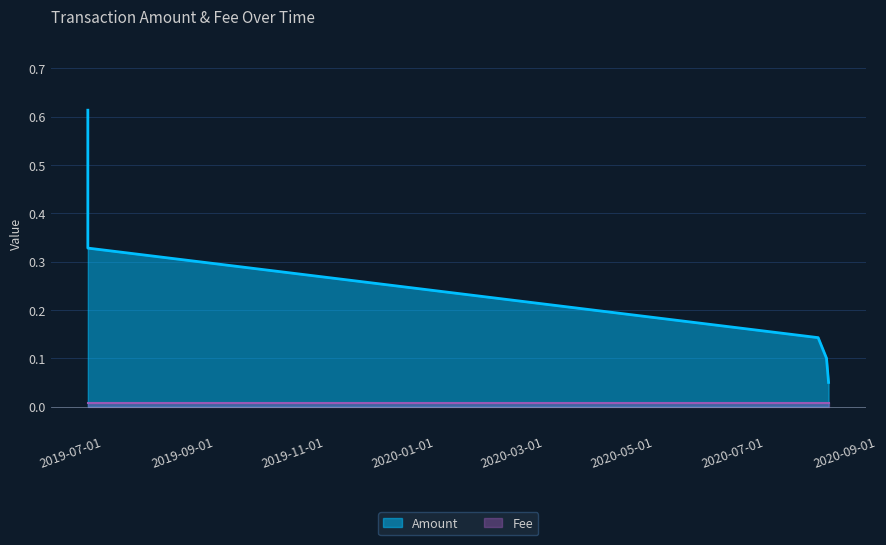

Rank the categories by value from highest to lowest.

2019-07-10 16:09:50, 2019-07-10 16:14:31, 2020-08-17 12:04:42, 2020-08-22 03:05:10, 2020-08-23 06:21:34